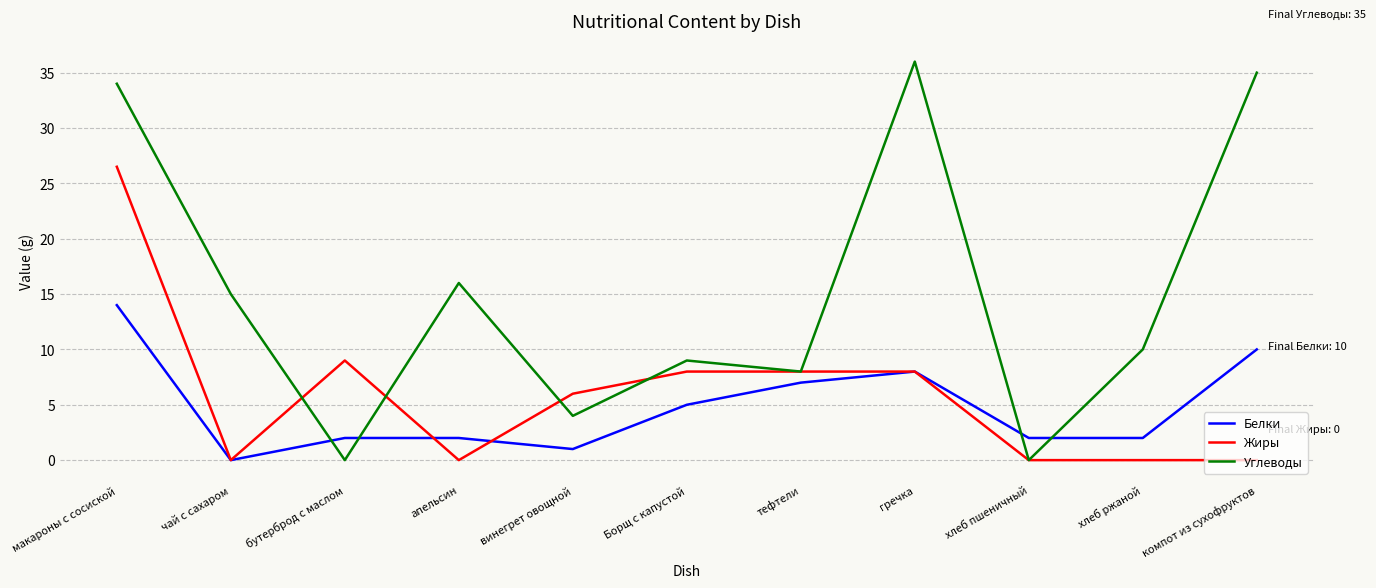

What is the maximum value for Белки?

14.0